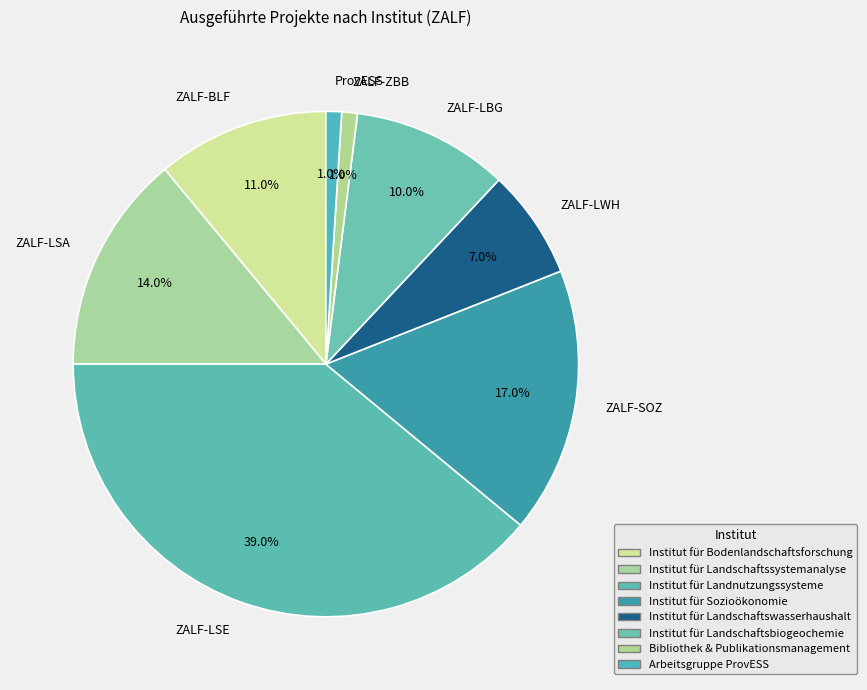

To the nearest percent, what percentage of the pie is ZALF-LBG?

10%